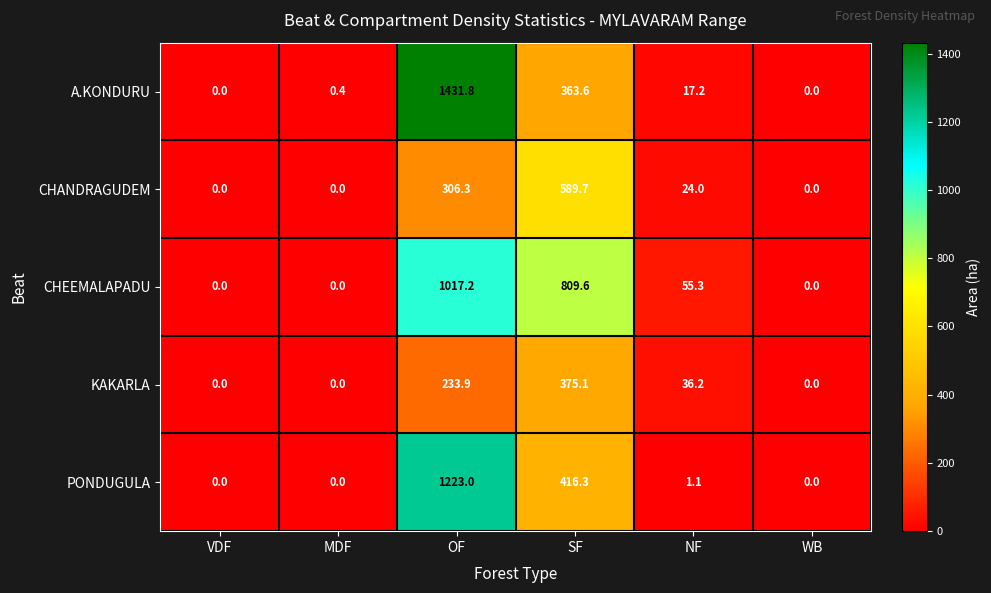

Reading right to left, transcribe all the data shown in this chart.

A.KONDURU: WB=0.0	NF=17.2	SF=363.6	OF=1431.8	MDF=0.4	VDF=0.0
CHANDRAGUDEM: WB=0.0	NF=24.0	SF=589.7	OF=306.3	MDF=0.0	VDF=0.0
CHEEMALAPADU: WB=0.0	NF=55.3	SF=809.6	OF=1017.2	MDF=0.0	VDF=0.0
KAKARLA: WB=0.0	NF=36.2	SF=375.1	OF=233.9	MDF=0.0	VDF=0.0
PONDUGULA: WB=0.0	NF=1.1	SF=416.3	OF=1223.0	MDF=0.0	VDF=0.0